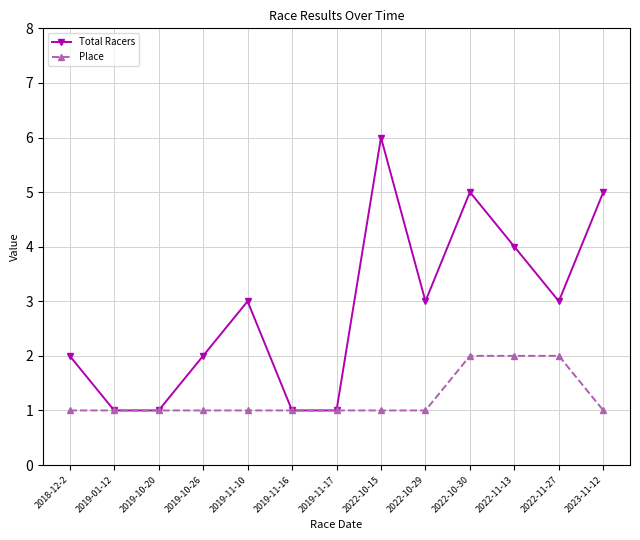

List the series in order of their peak value, highest first.

Total Racers, Place